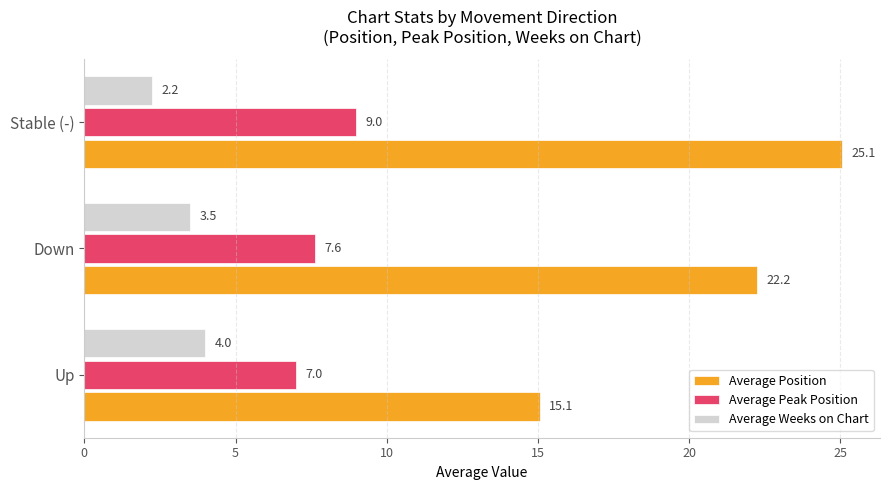

How many Average Weeks on Chart values are between 2 and 4?

3